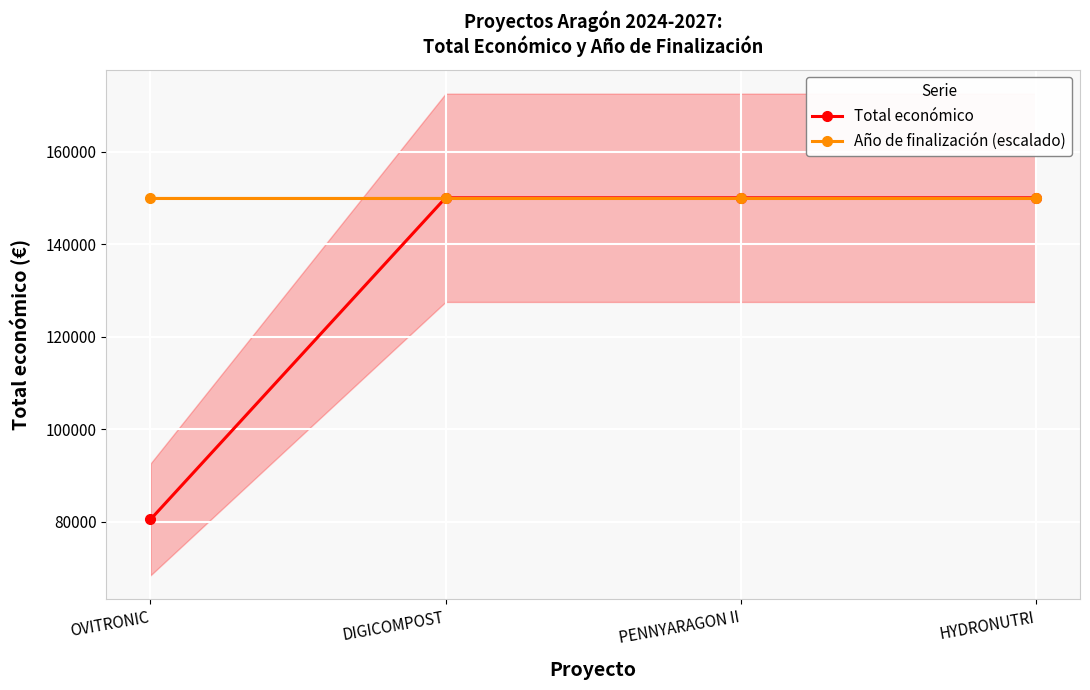

The value of Año de finalización (escalado) at HYDRONUTRI is 66587. True or false?

False